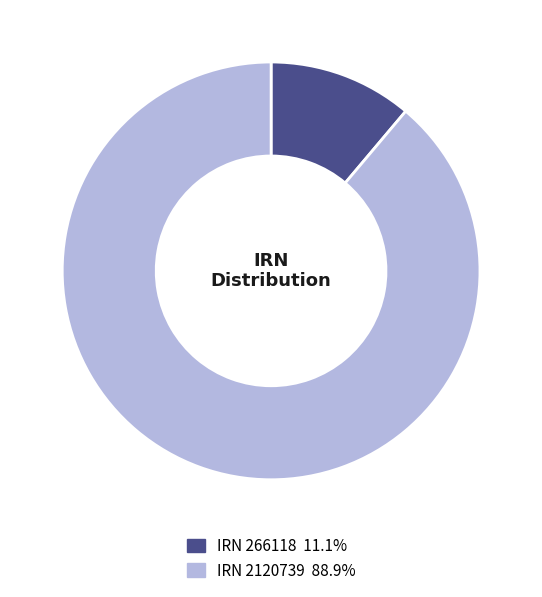

Is there a majority slice in this chart?

Yes